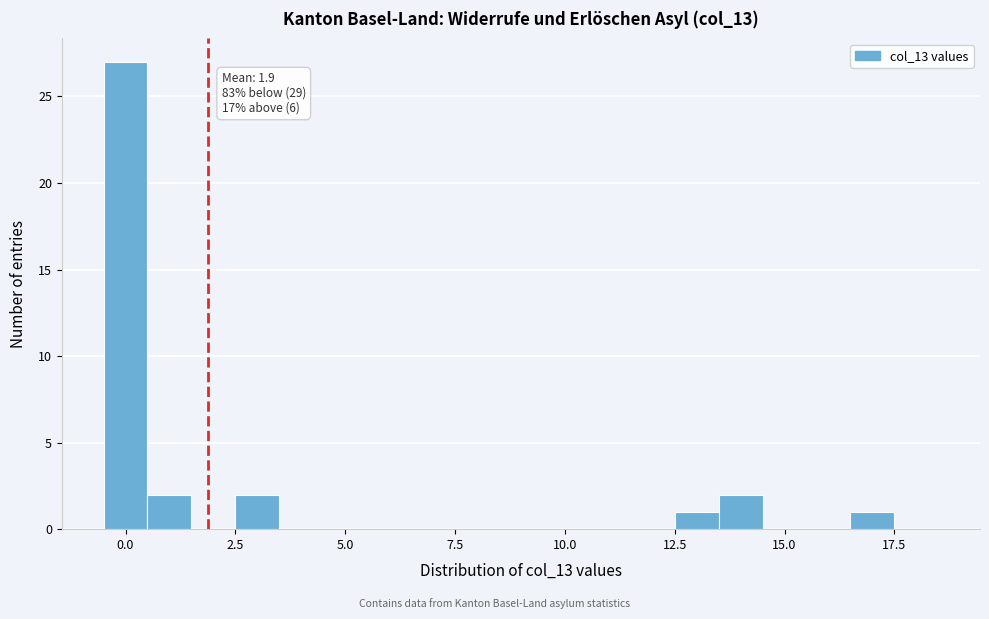

Read against the x-axis, roughly where is the centre of the tallest bar?

0.0